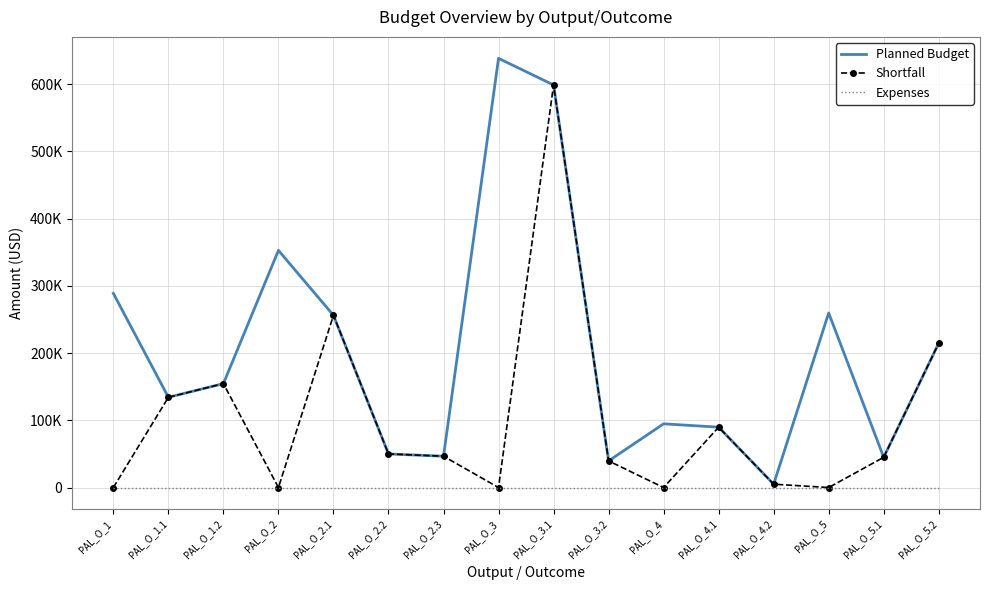

Which category has the highest value in the Planned Budget series?

PAL_O_3